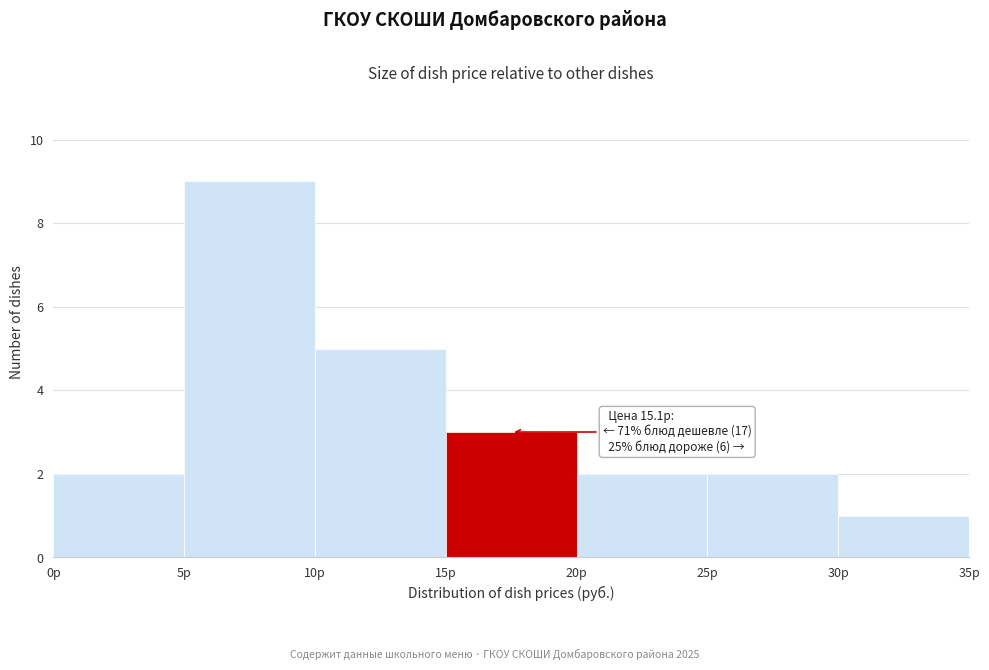

Which range on the x-axis has the tallest bar?

5 to 10